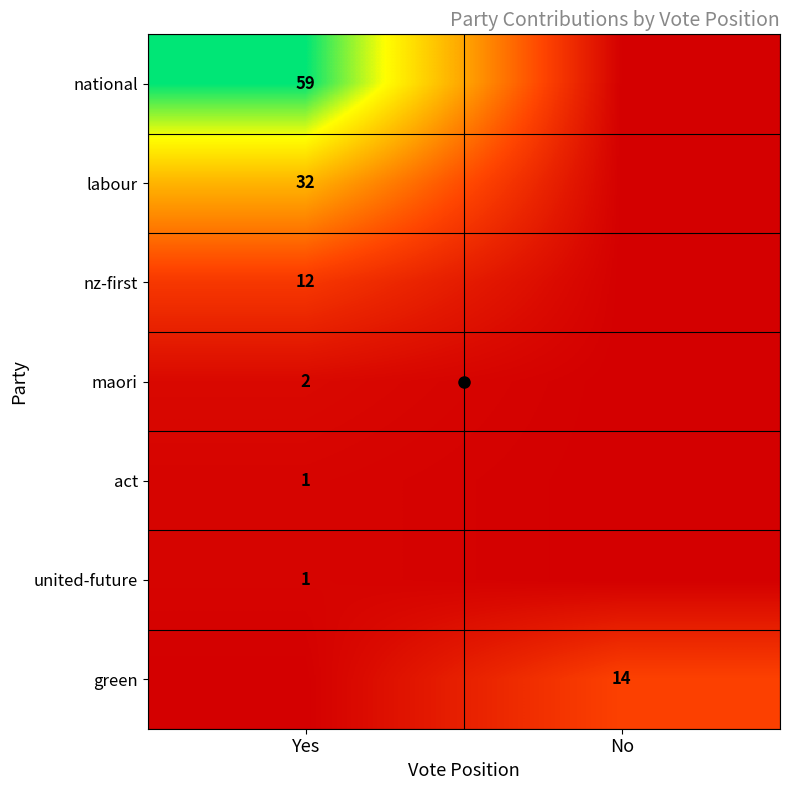

At how many categories does at least one series exceed 45?

1